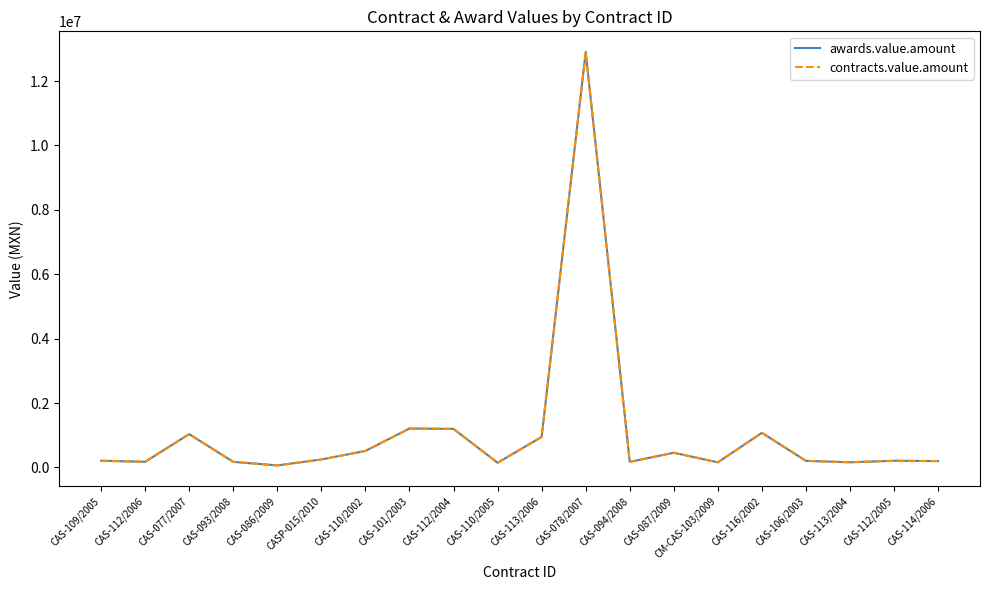

Reading right to left, list all the values displayed in this chart.

awards.value.amount: 198247.8	206956.5	160741.0	204000.0	1075705.6	158189.7	456521.7	173913.0	12902548.6	948260.9	145000.0	1198000.0	1208841.0	513000.0	248275.9	62618.0	173913.0	1035000.0	175000.0	208695.6
contracts.value.amount: 198247.8	206956.5	160741.0	204000.0	1075705.6	158189.7	456521.7	173913.0	12902548.6	948260.9	145000.0	1198000.0	1208841.0	513000.0	248275.9	62618.0	173913.0	1035000.0	175000.0	208695.6